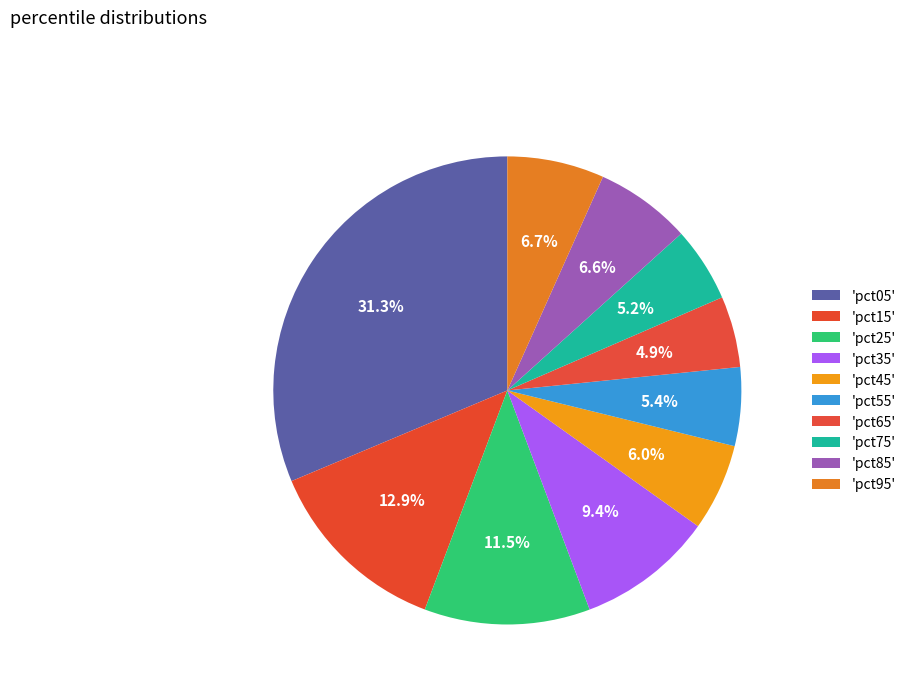

How many slices are in this pie chart?

10